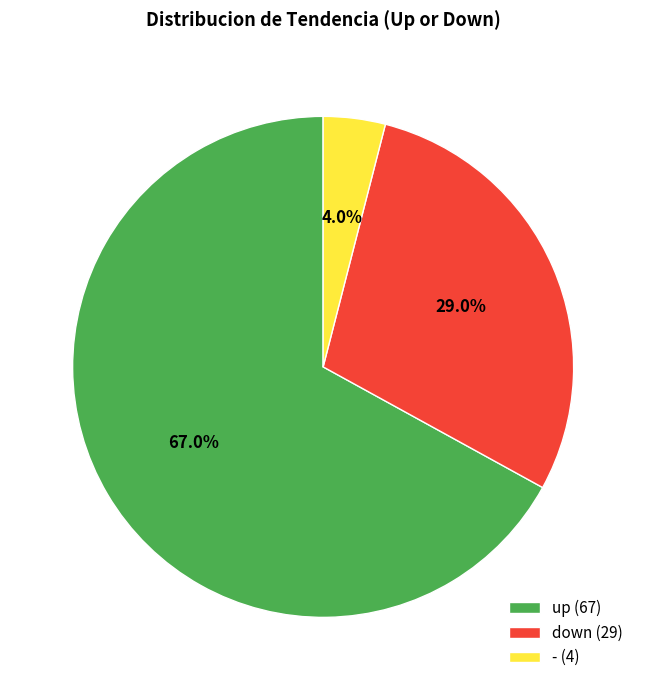

How many slices are in this pie chart?

3